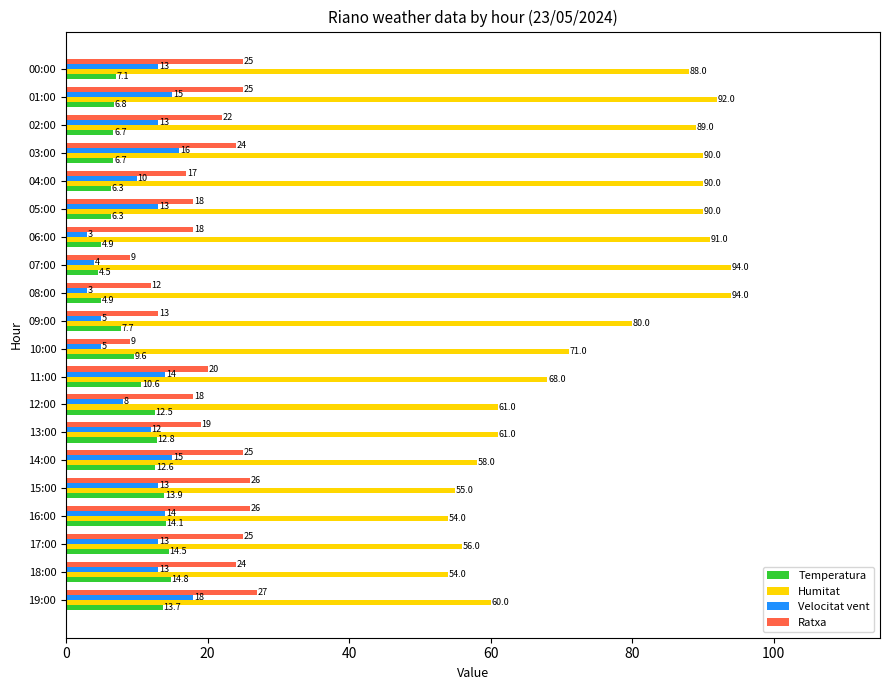

Which series has the widest spread of values?

Humitat